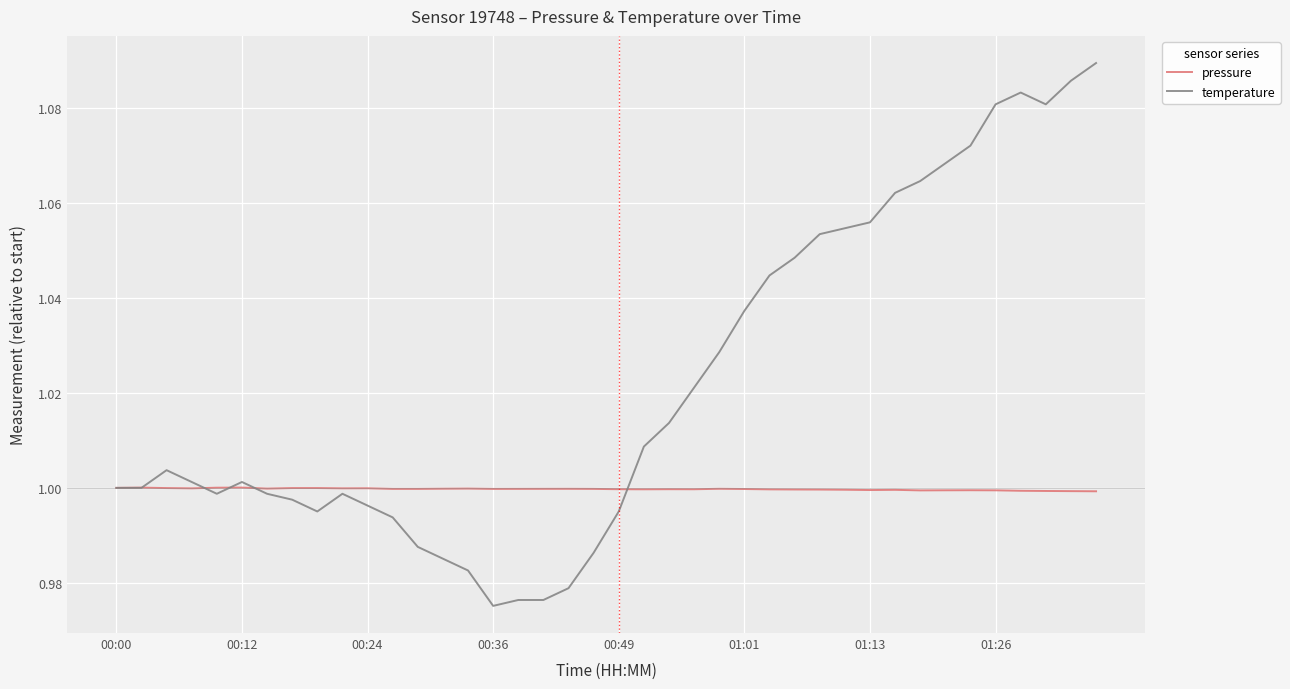

Rank the series by their average value, from highest to lowest.

temperature, pressure